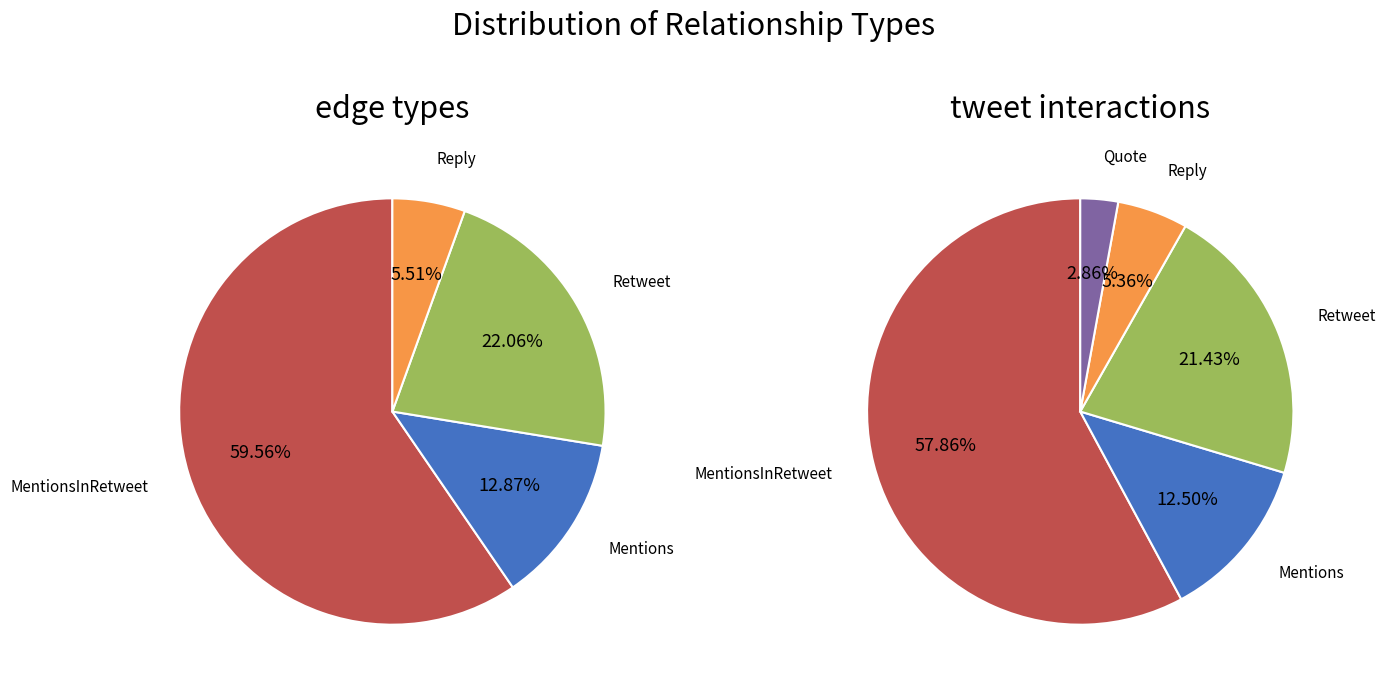

True or false: Mentions accounts for 25% of the total.

False